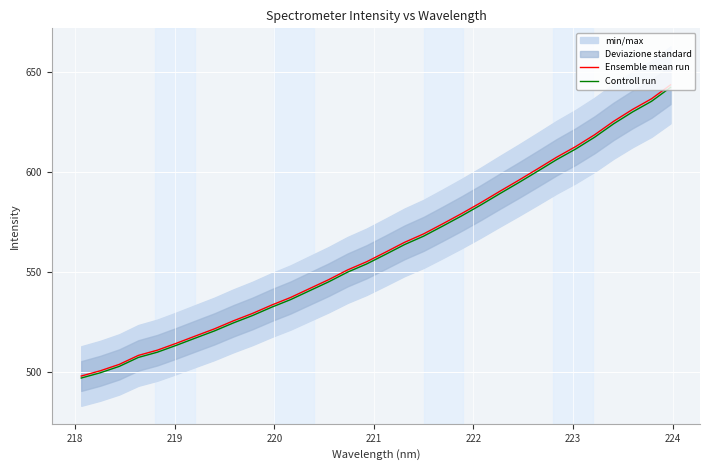

What is the sum of all Ensemble mean run values?

17989.0